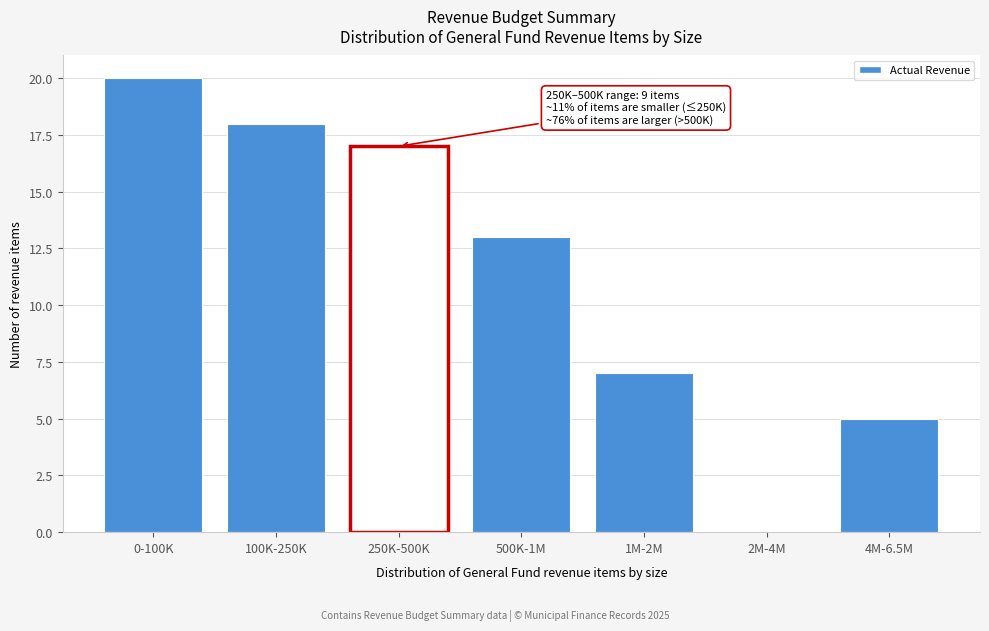

Reading right to left, list all the values displayed in this chart.

4M-6.5M=5	2M-4M=0	1M-2M=7	500K-1M=13	250K-500K=17	100K-250K=18	0-100K=20